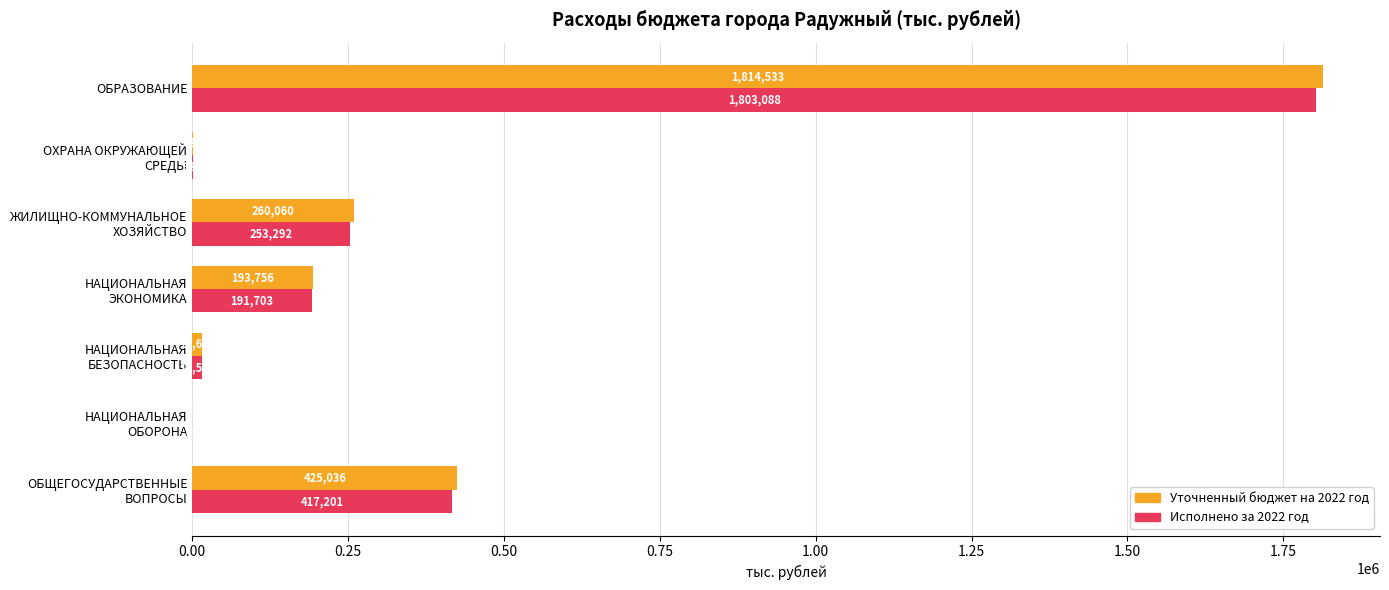

The Уточненный бюджет на 2022 год series shows 1814532.9 at ОБРАЗОВАНИЕ. True or false?

True